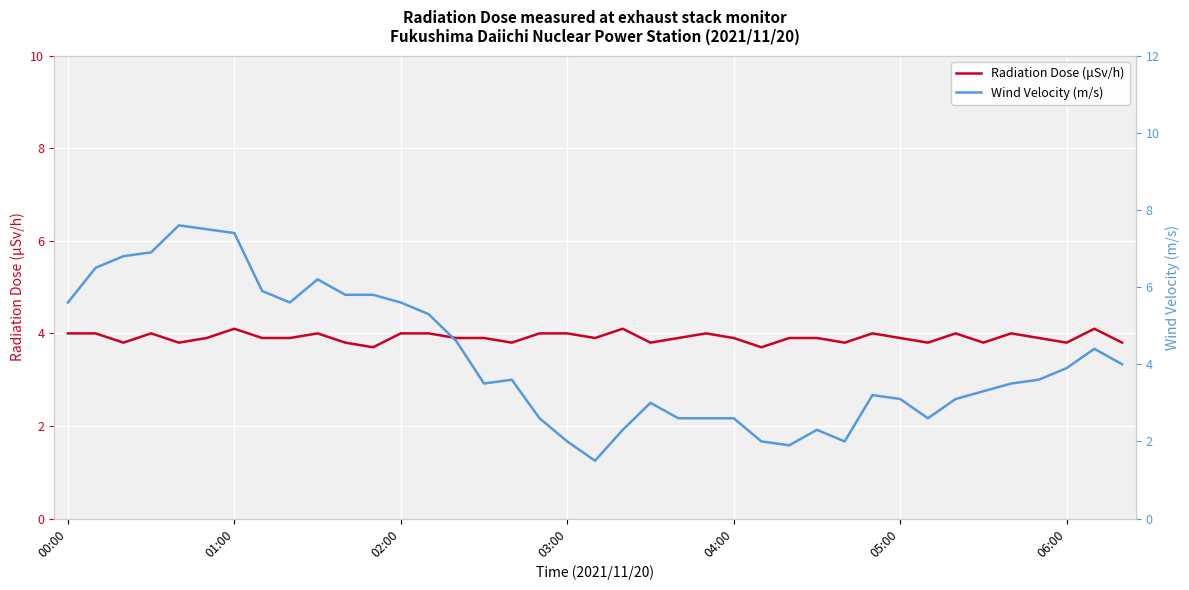

At how many categories does at least one series exceed 2?

39